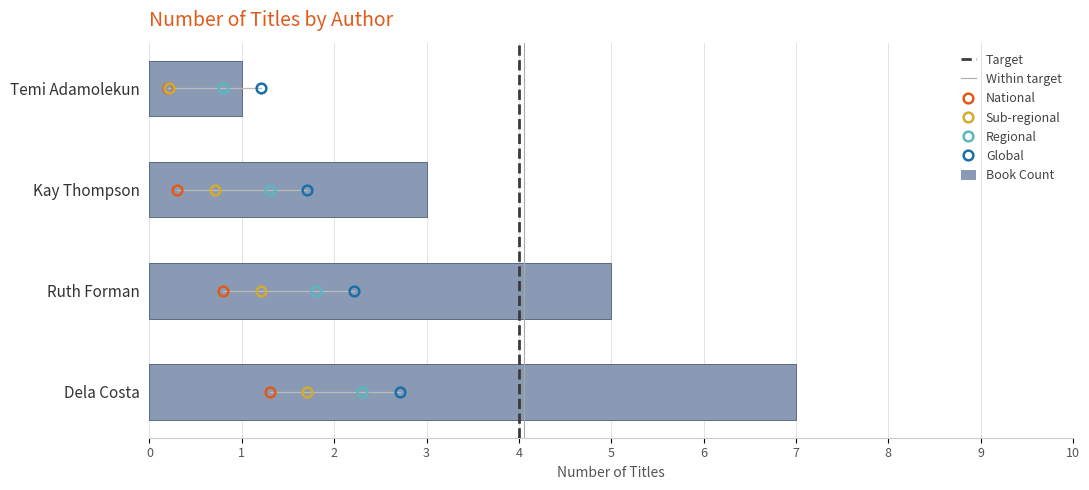

What is the sum of the values at Ruth Forman and Temi Adamolekun?

6